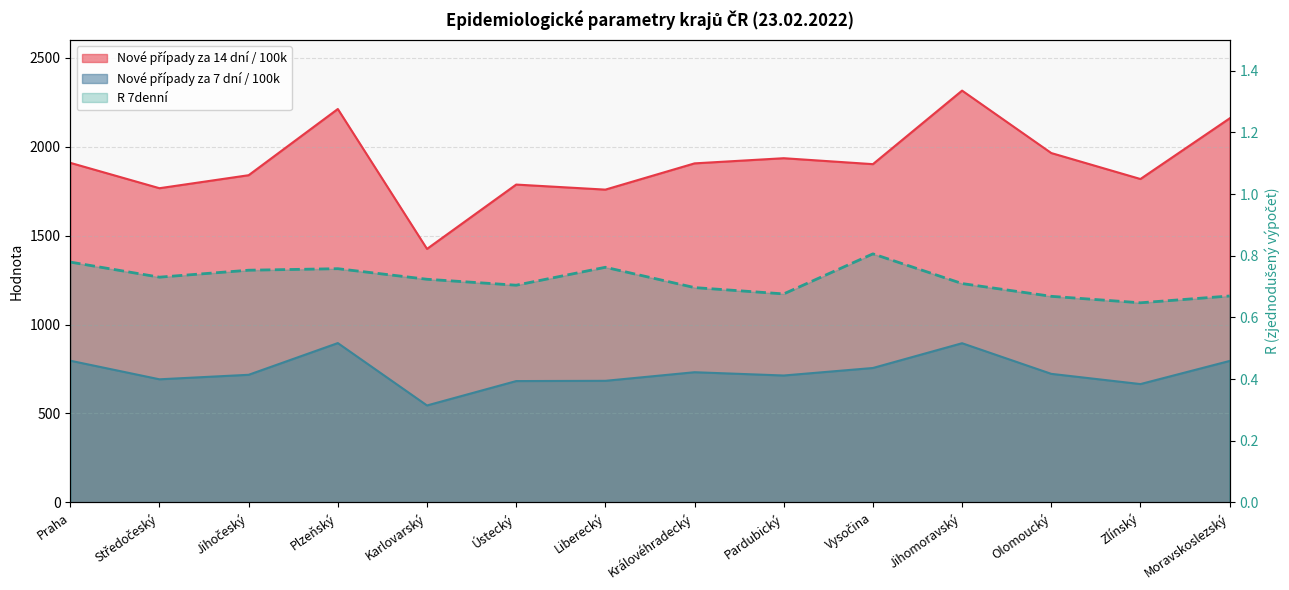

What is the maximum value shown in the chart?

2315.4